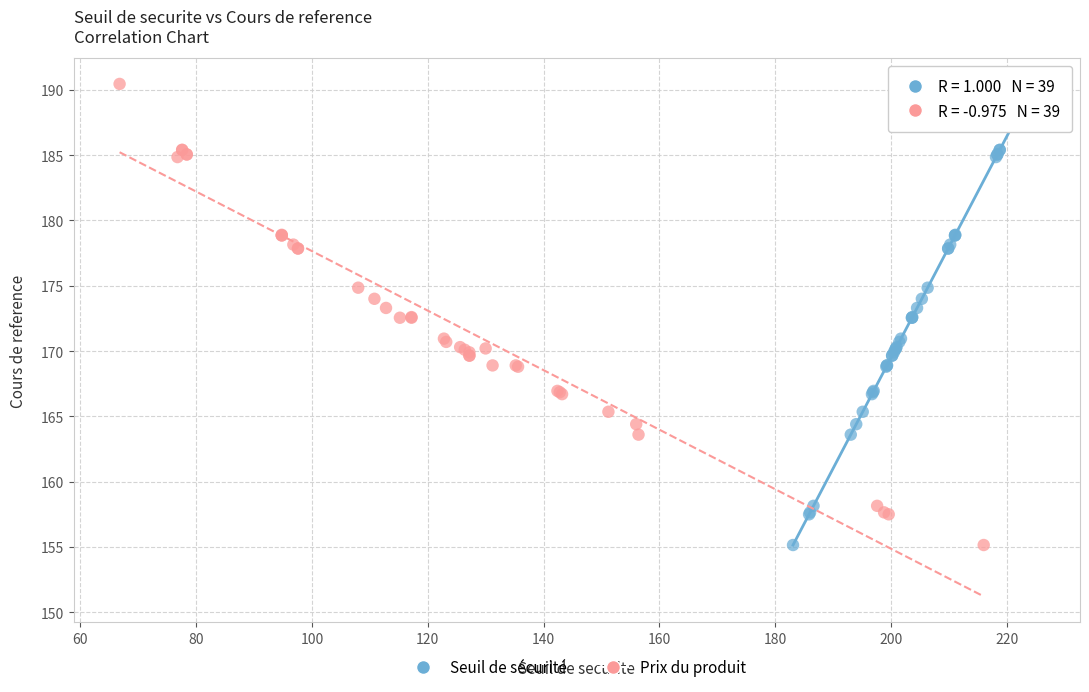

What are all the series names shown in the legend?

Seuil de sécurité, Prix du produit